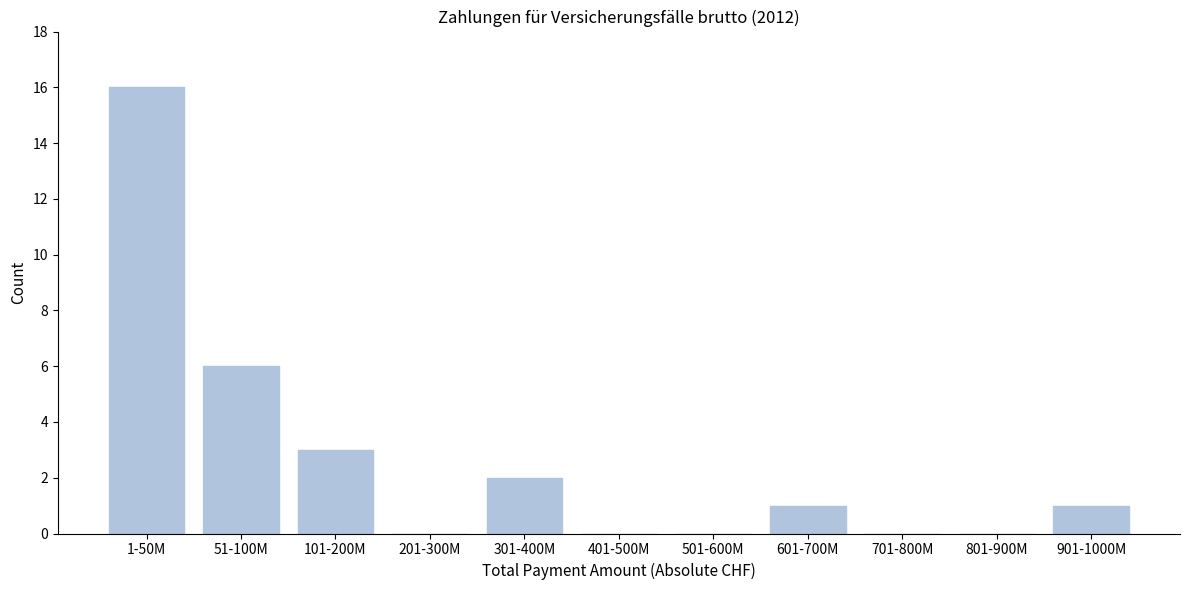

Reading left to right, extract all data points from this chart.

1-50M=16	51-100M=6	101-200M=3	201-300M=0	301-400M=2	401-500M=0	501-600M=0	601-700M=1	701-800M=0	801-900M=0	901-1000M=1